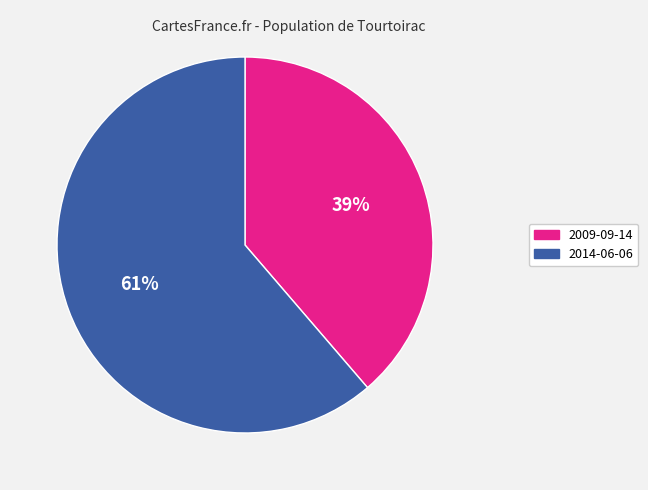

Which slice is the smallest?

2009-09-14